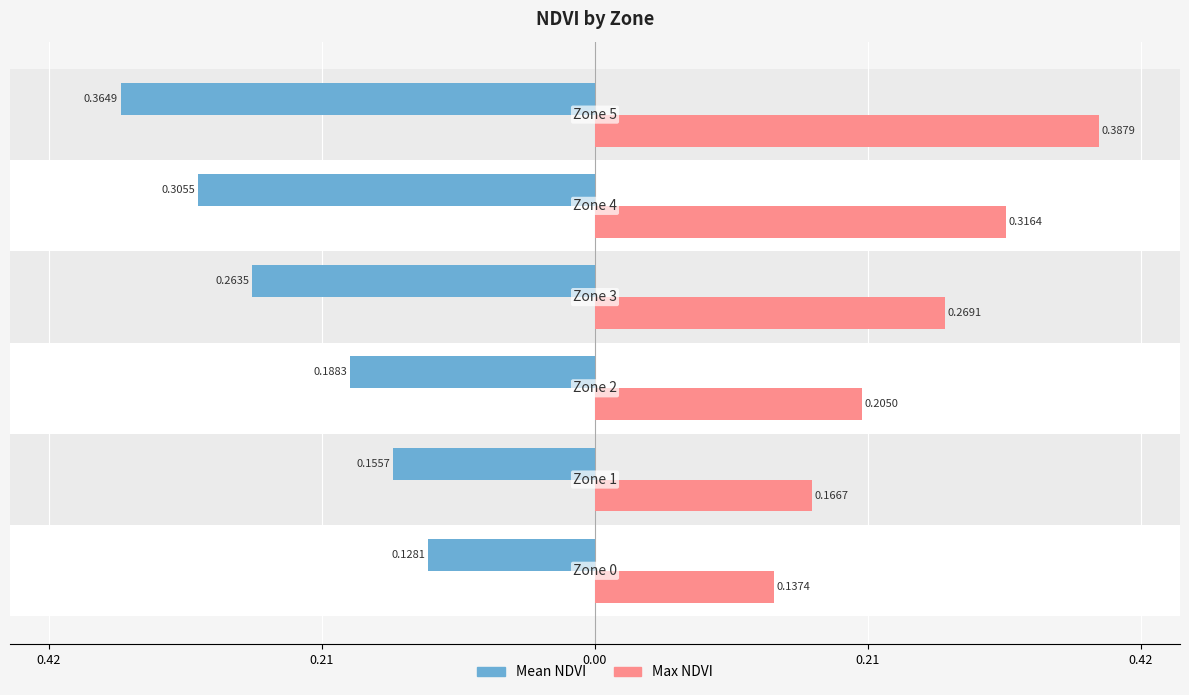

What is the lowest value of the Mean NDVI series?

-0.4